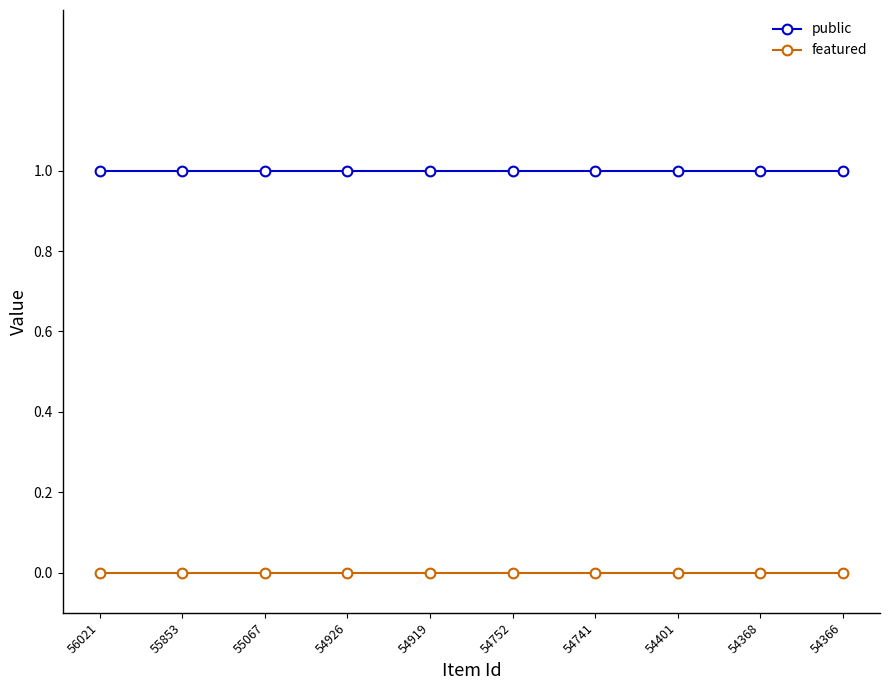

How many lines are shown in the chart?

2